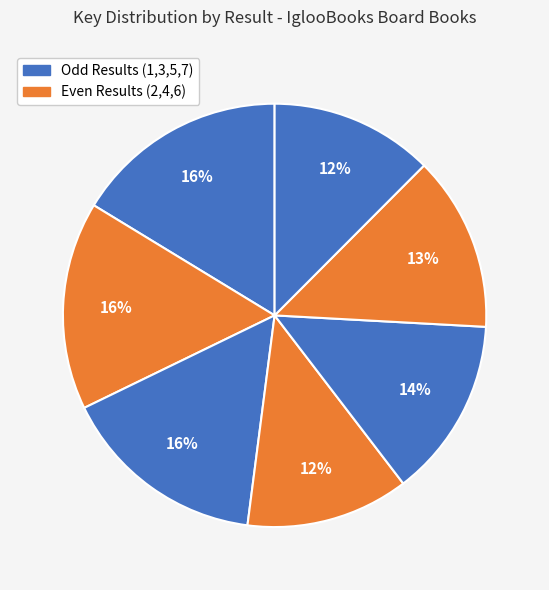

Count the number of slices in the pie.

7